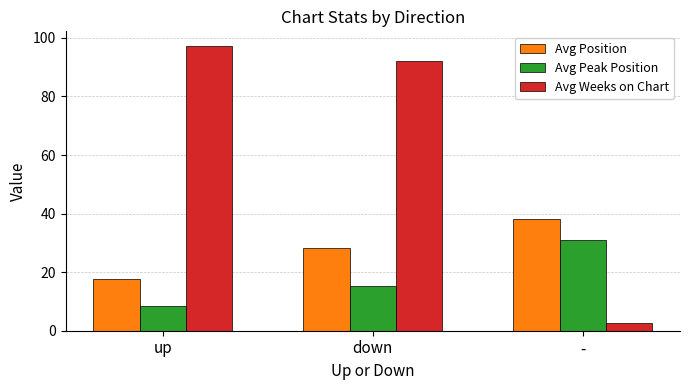

How many data points in Avg Peak Position are above 15?

2